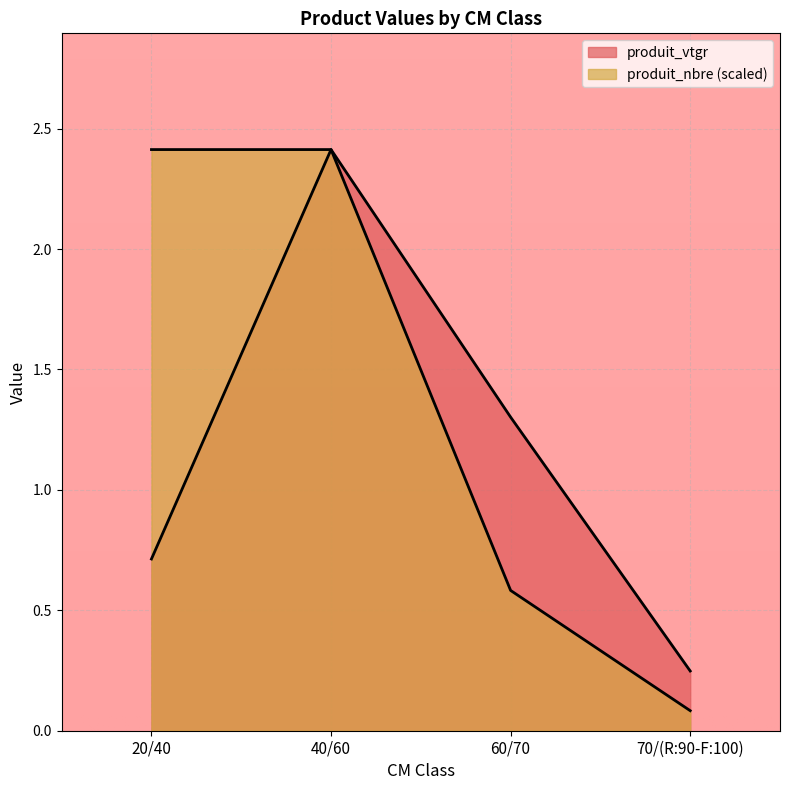

How many lines are shown in the chart?

2